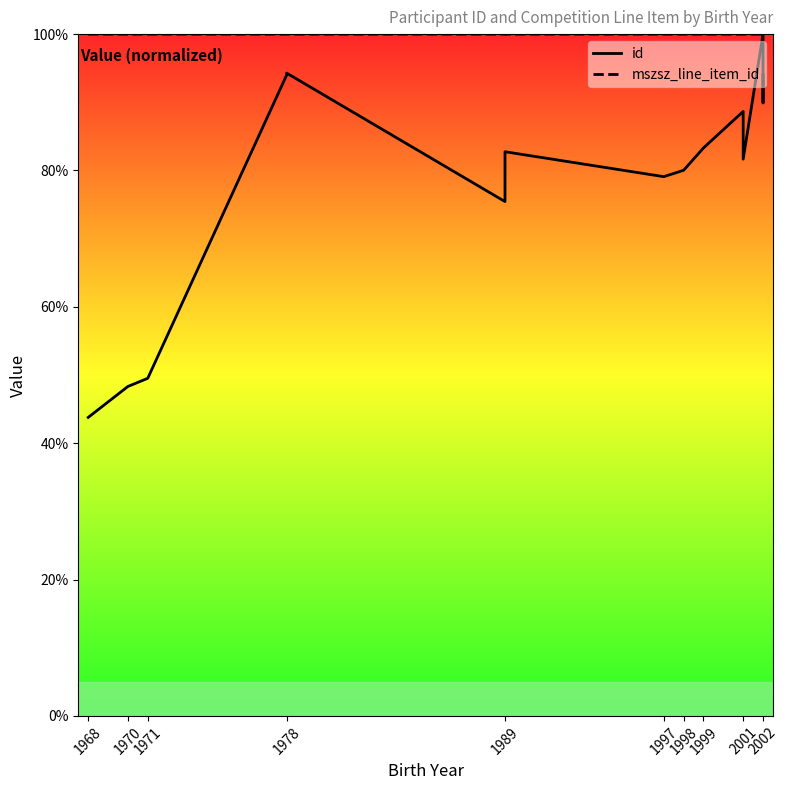

How many lines are shown in the chart?

2